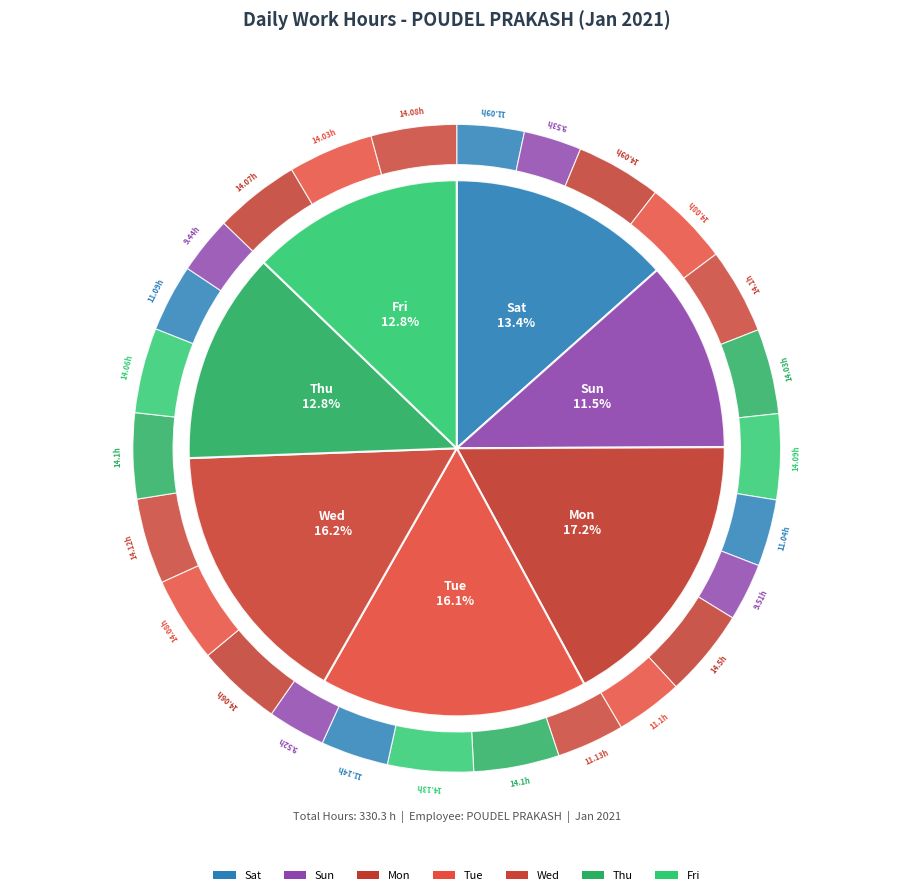

Combined, do Mon 18 and Thu 14 account for over 50%?

No